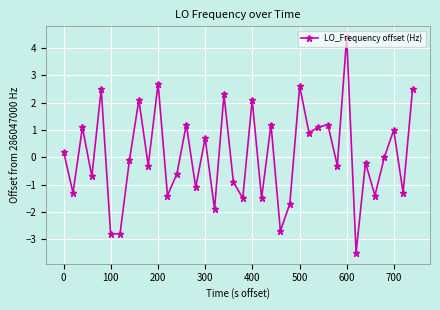

How many interior local peaks (higher than both neighbors) does the data have?

14